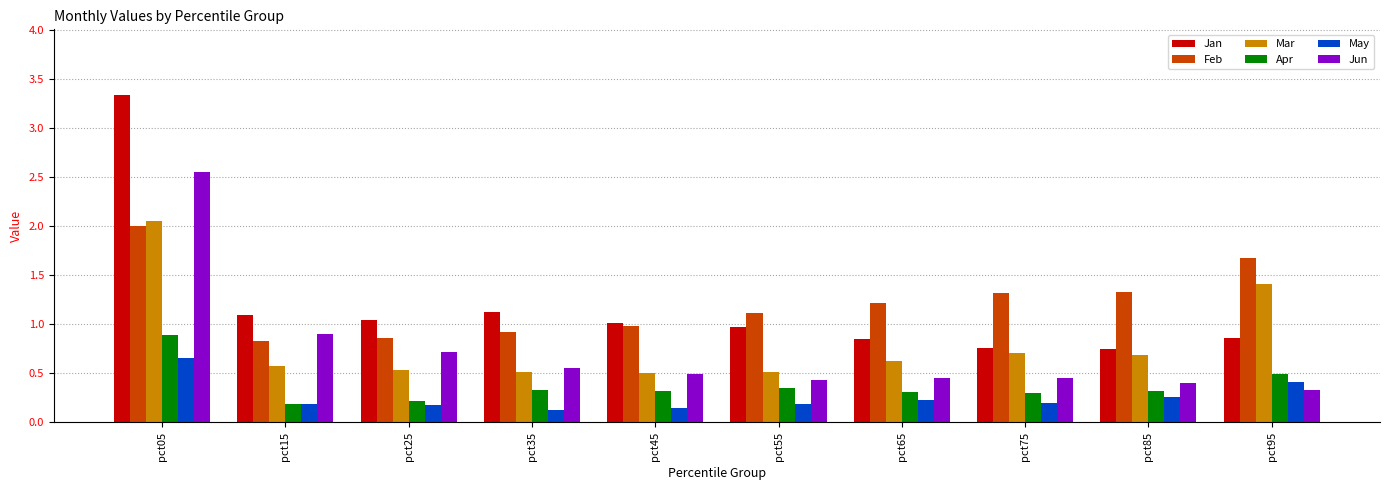

What is the average value of the Feb series?

1.2